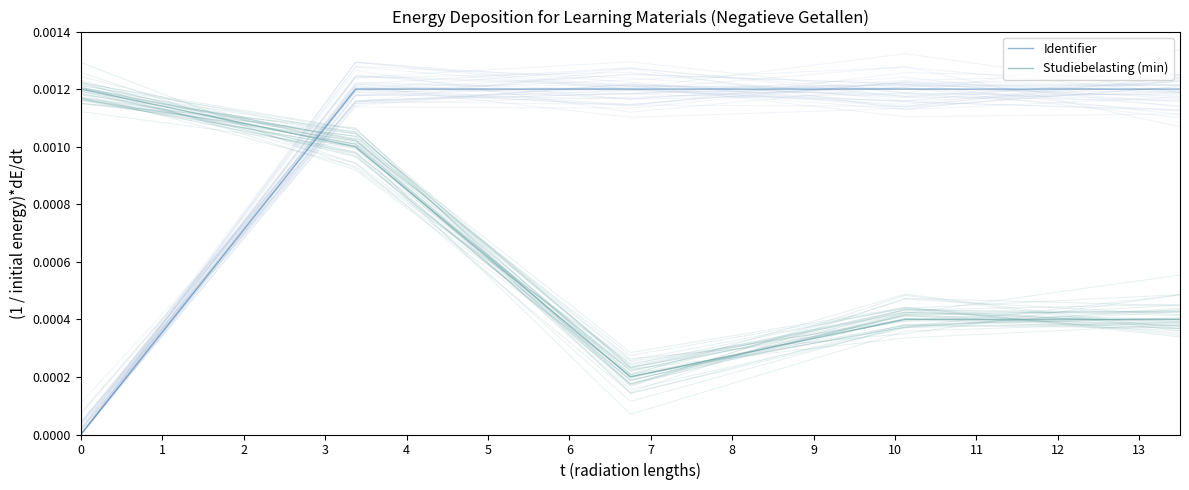

How many Identifier values are between 0 and 1?

5